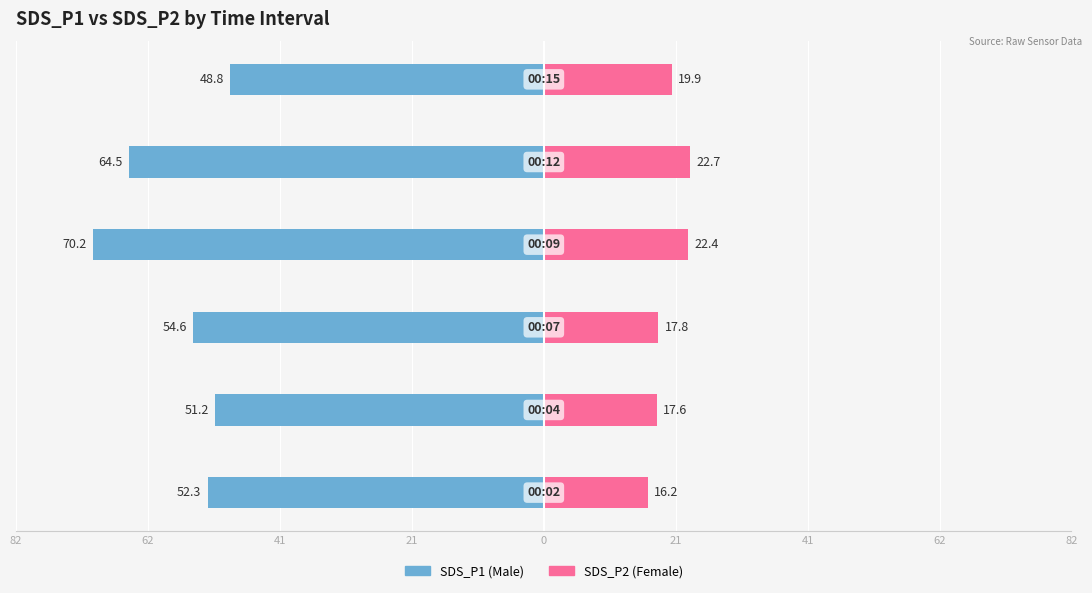

What are all the series names shown in the legend?

Male, Female